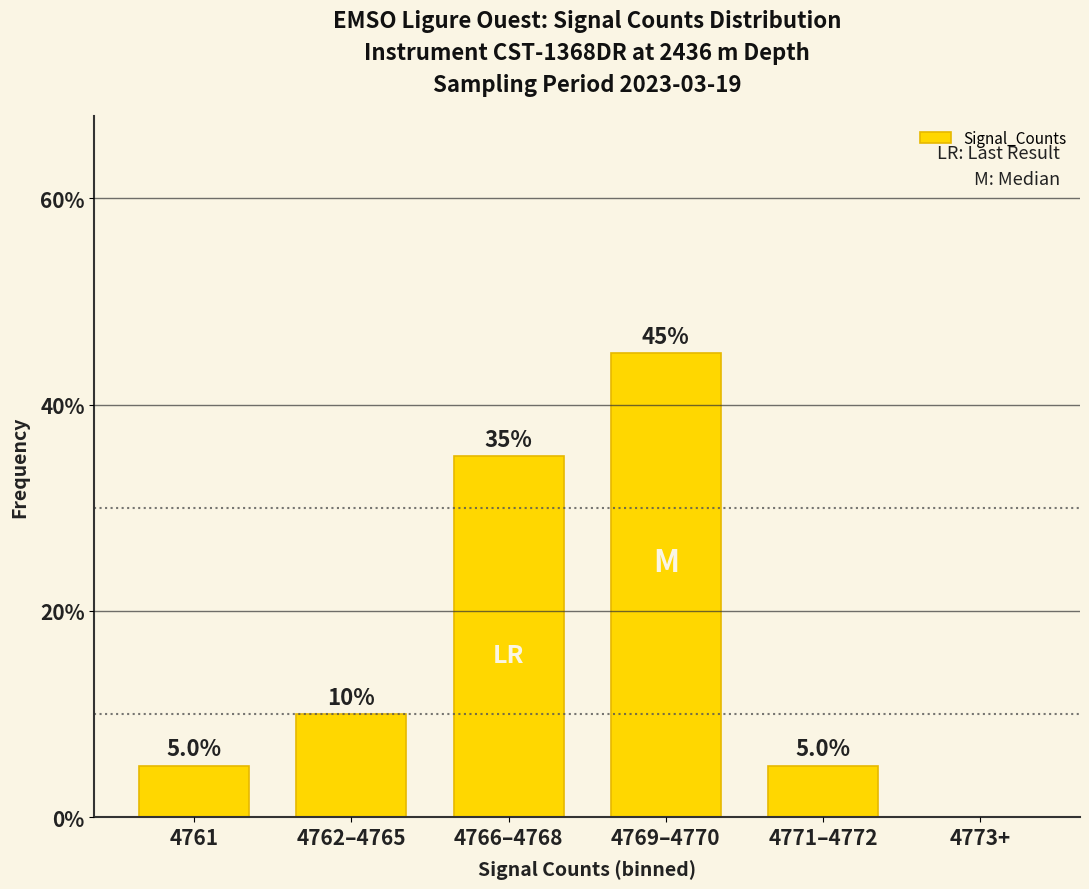

True or false: the data shows 5 at 4761.

True